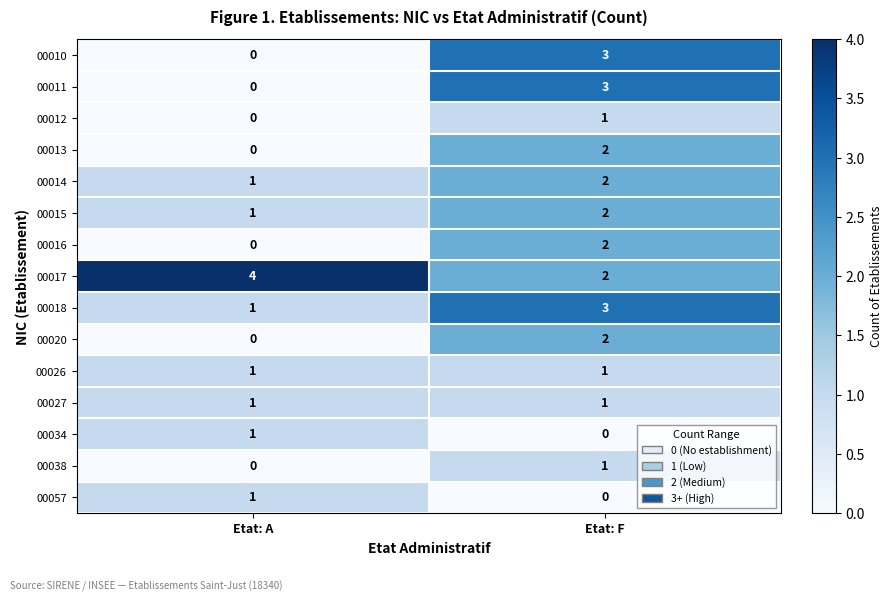

The 00011 series shows 1 at Etat: A. True or false?

False